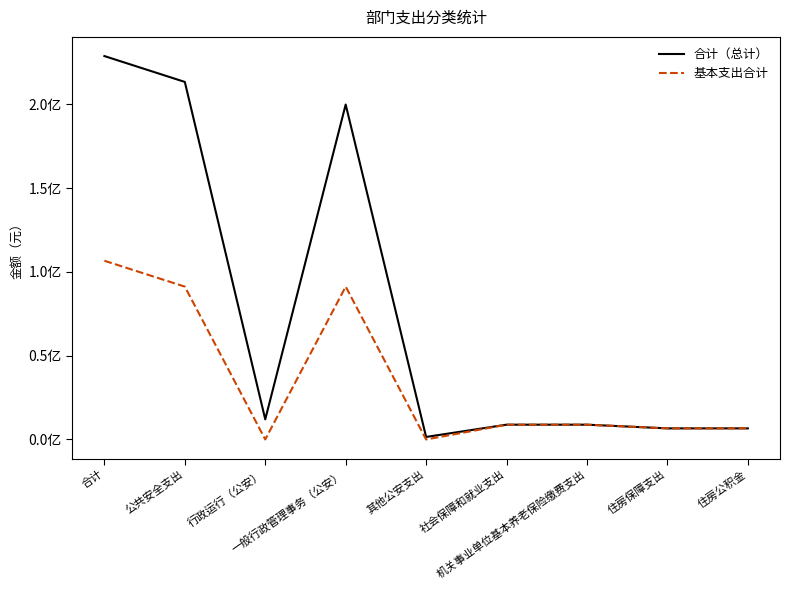

List the labels in order of 合计（总计） value, smallest first.

其他公安支出, 住房保障支出, 住房公积金, 社会保障和就业支出, 机关事业单位基本养老保险缴费支出, 行政运行（公安）, 一般行政管理事务（公安）, 公共安全支出, 合计